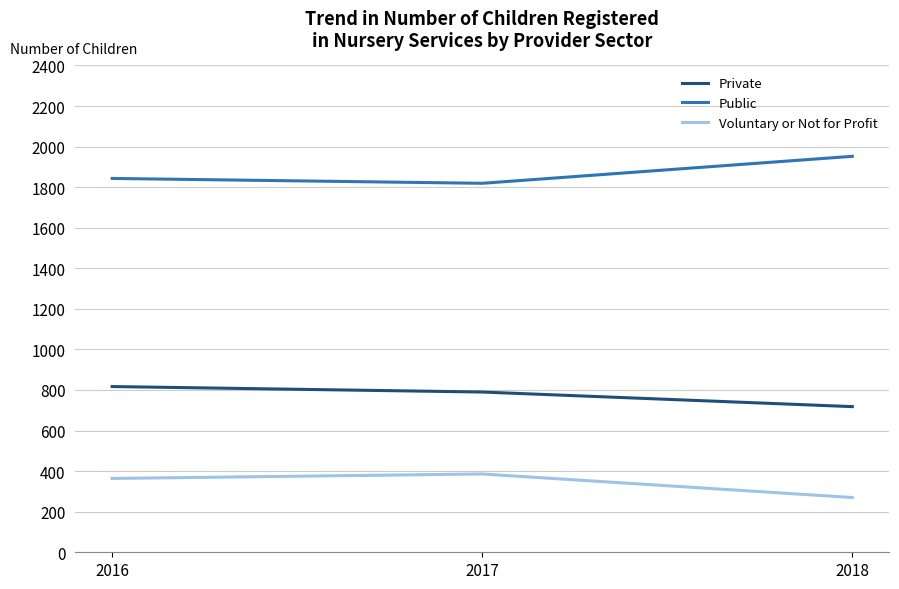

At which label does Private first exceed 790?

2016